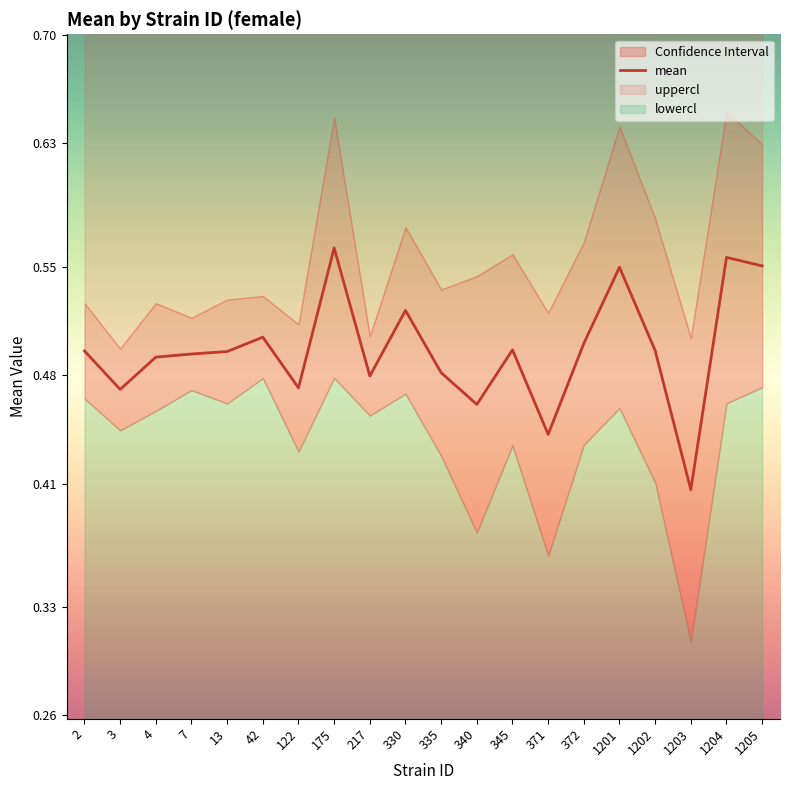

Where is the first local minimum?

3